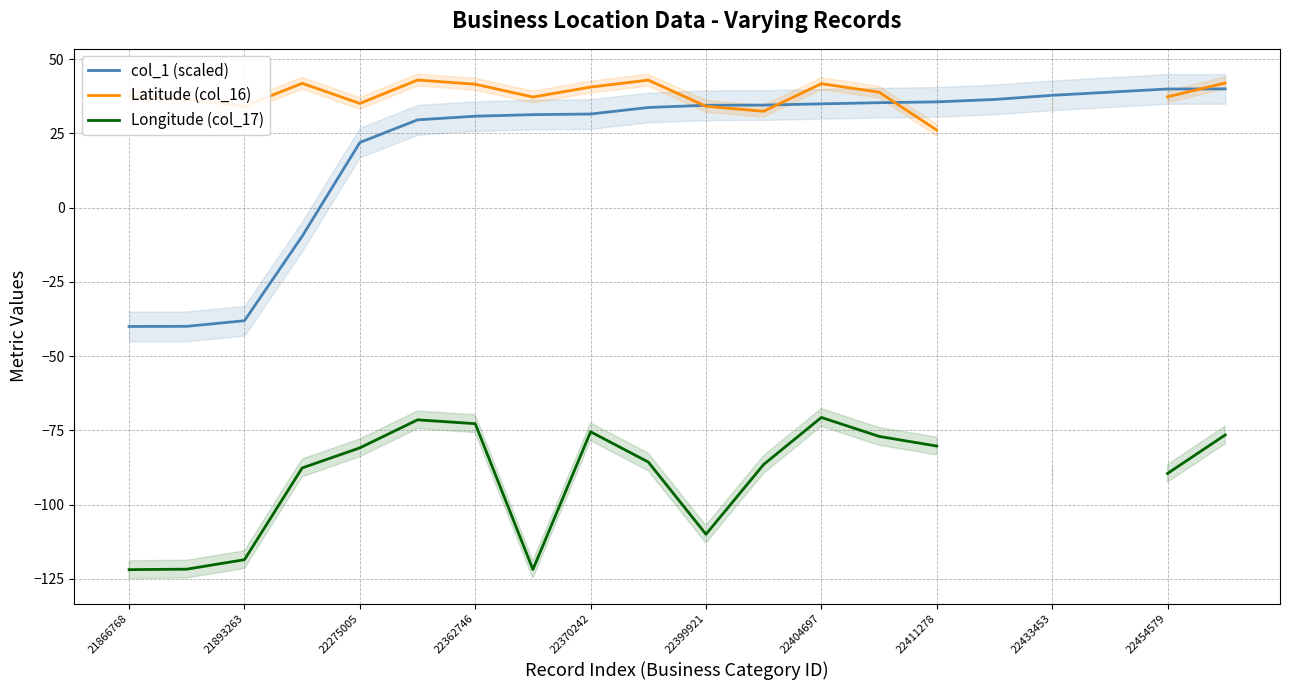

The value of col_1 (scaled) at 21866768 is -16.5. True or false?

False